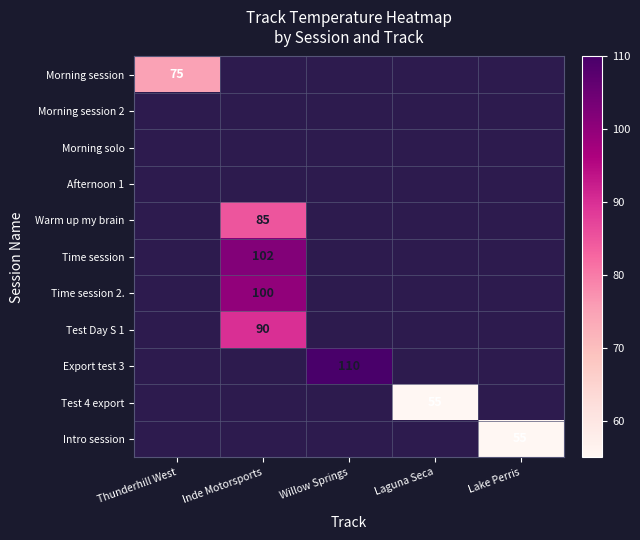

At how many categories does at least one series exceed 65?

3